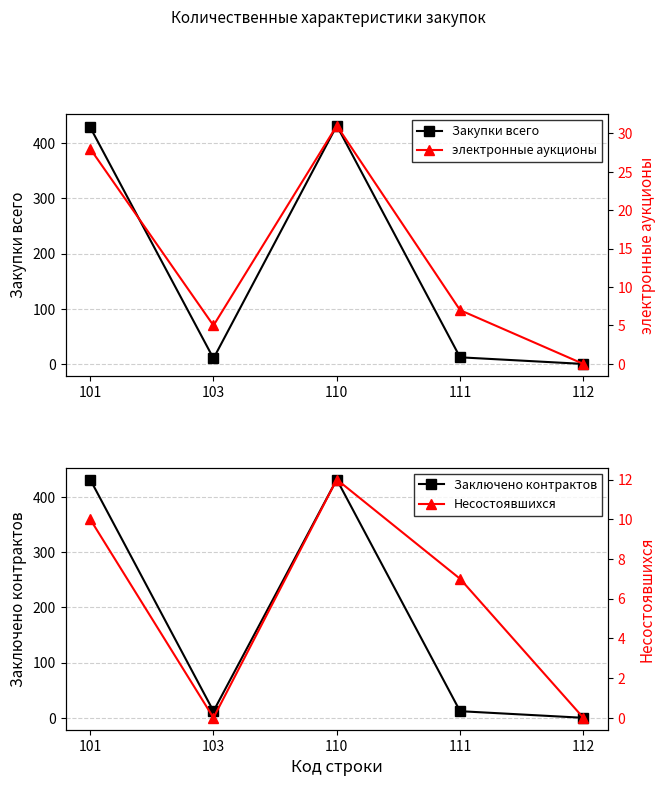

What is the value of the Заключено контрактов point at the 2nd from the left?

12